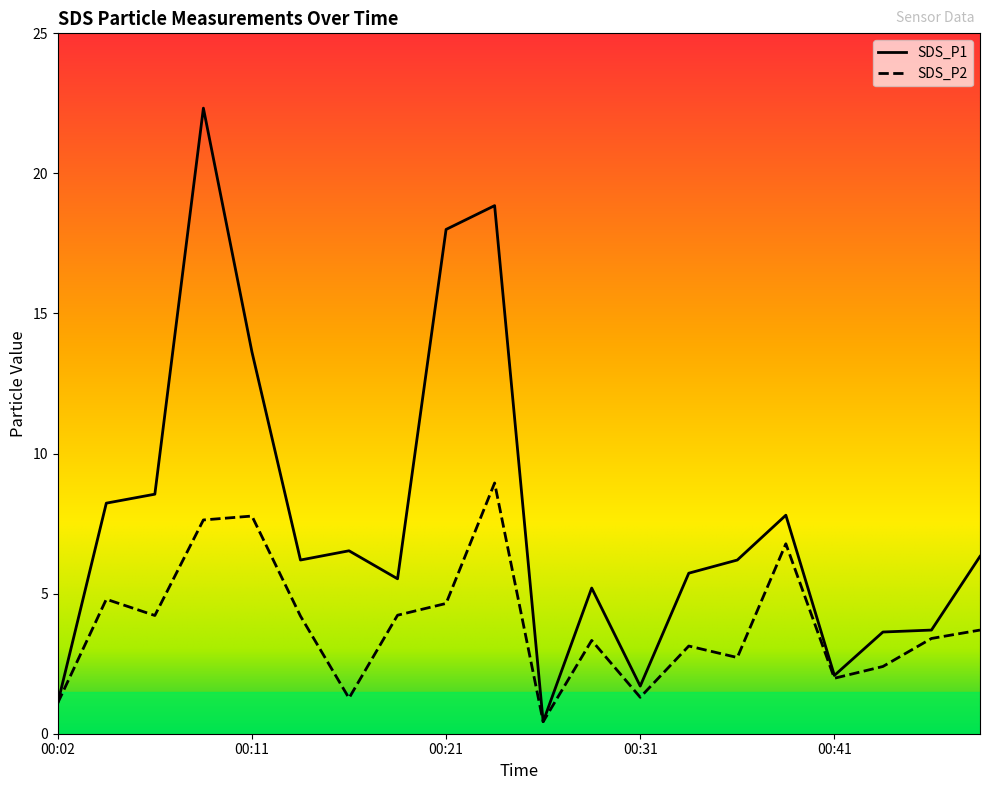

At which category is the sum across all series the highest?

00:09